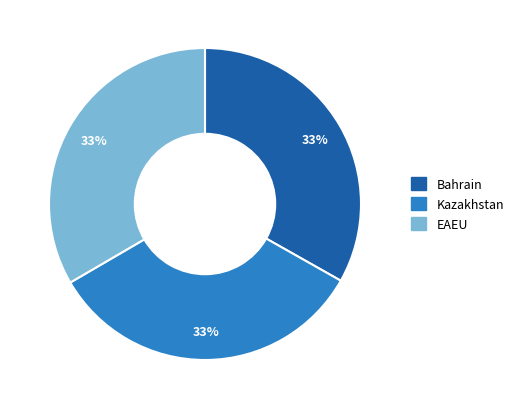

Is the sum of Bahrain and Kazakhstan greater than half?

Yes